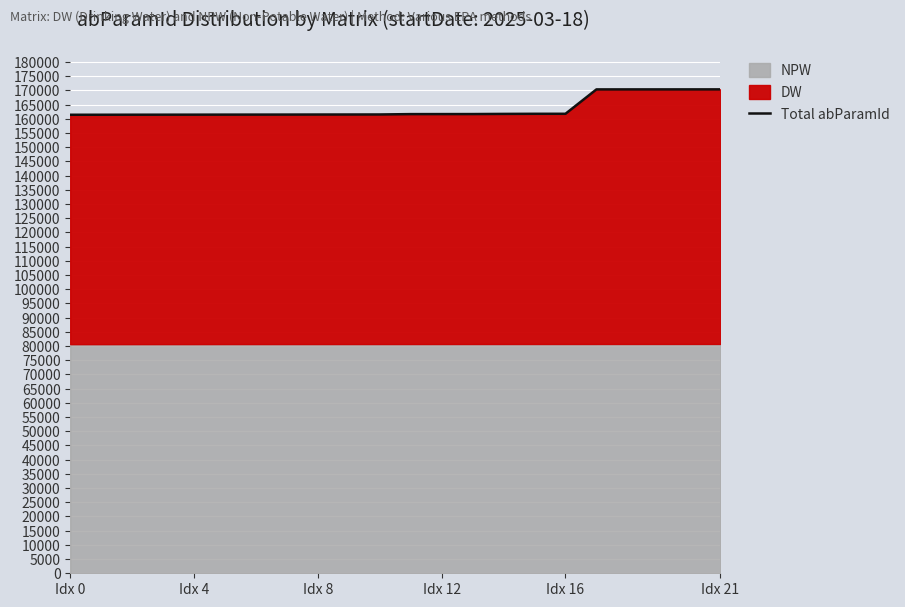

Which category has the lowest value across all series?

Idx 0